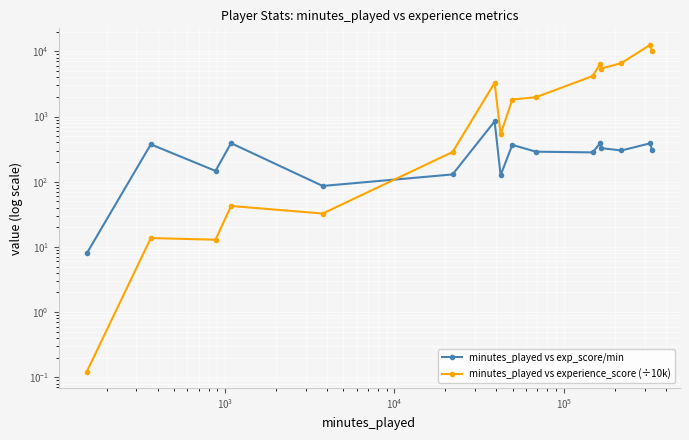

How many lines are shown in the chart?

2